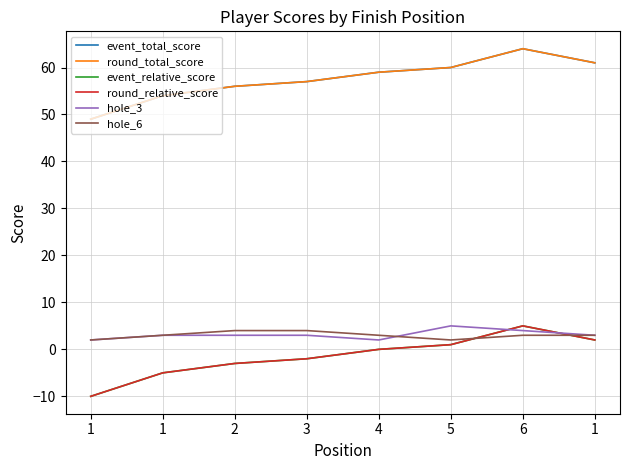

Is this an area chart (filled region under the line)?

No